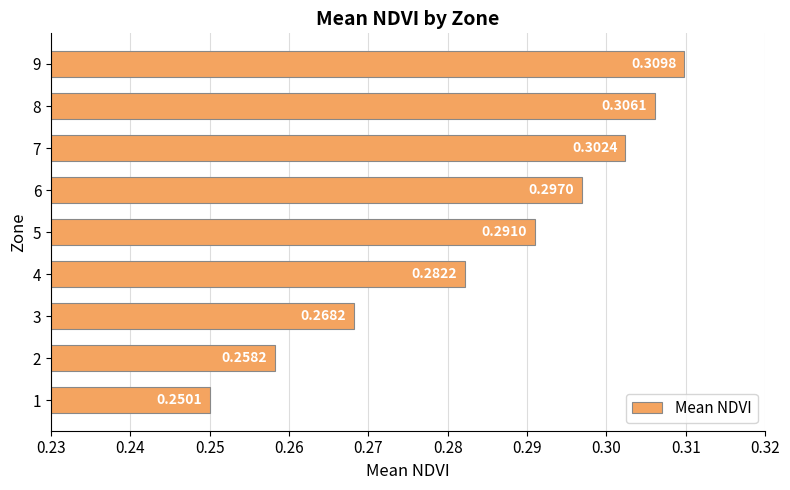

Are the bars grouped side by side (vs. stacked)?

No